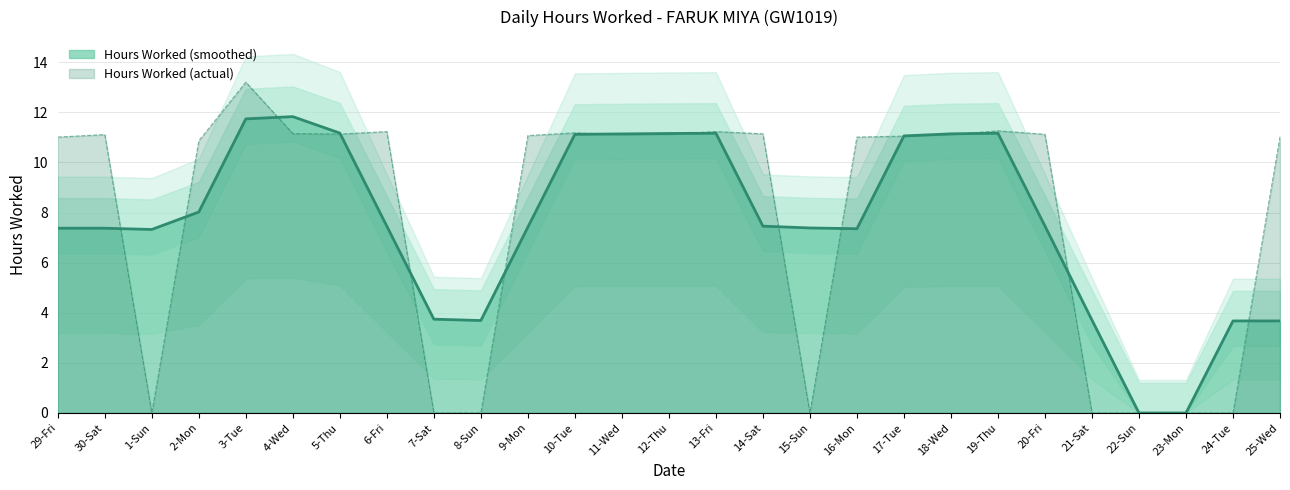

List the labels in order of value, smallest first.

1-Sun, 7-Sat, 8-Sun, 15-Sun, 21-Sat, 22-Sun, 23-Mon, 24-Tue, 2-Mon, 29-Fri, 16-Mon, 25-Wed, 17-Tue, 9-Mon, 30-Sat, 11-Wed, 18-Wed, 12-Thu, 20-Fri, 5-Thu, 14-Sat, 4-Wed, 10-Tue, 6-Fri, 13-Fri, 19-Thu, 3-Tue